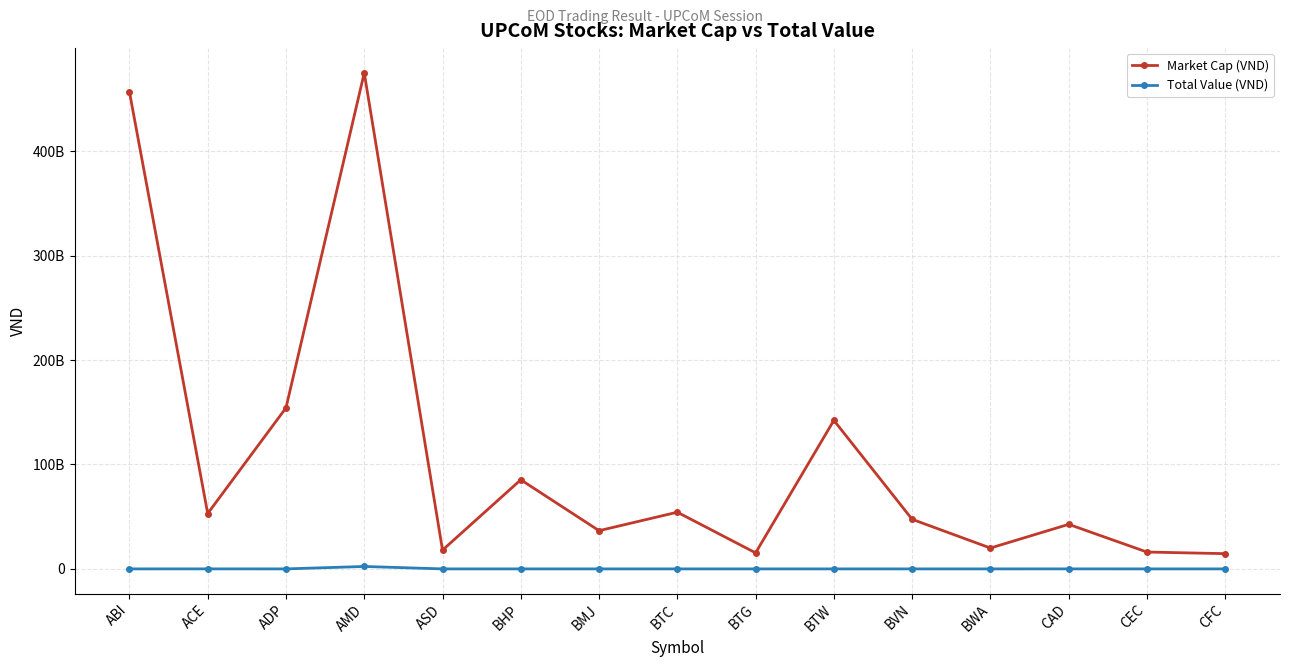

What are all the series names shown in the legend?

Market Cap (VND), Total Value (VND)